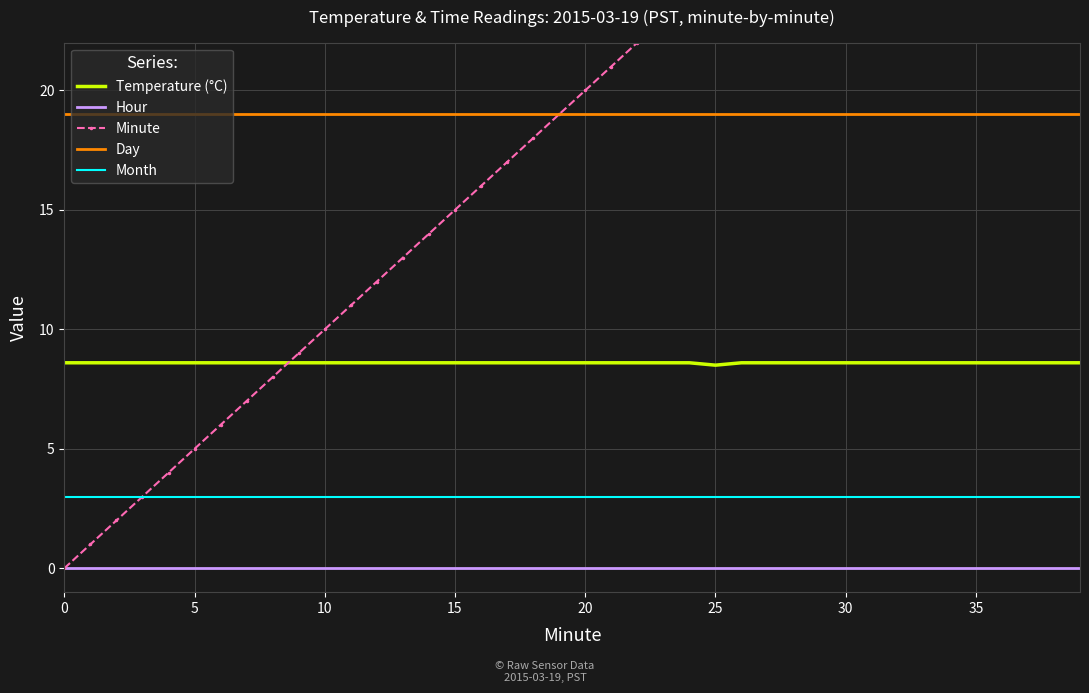

What is the maximum value shown in the chart?

39.0